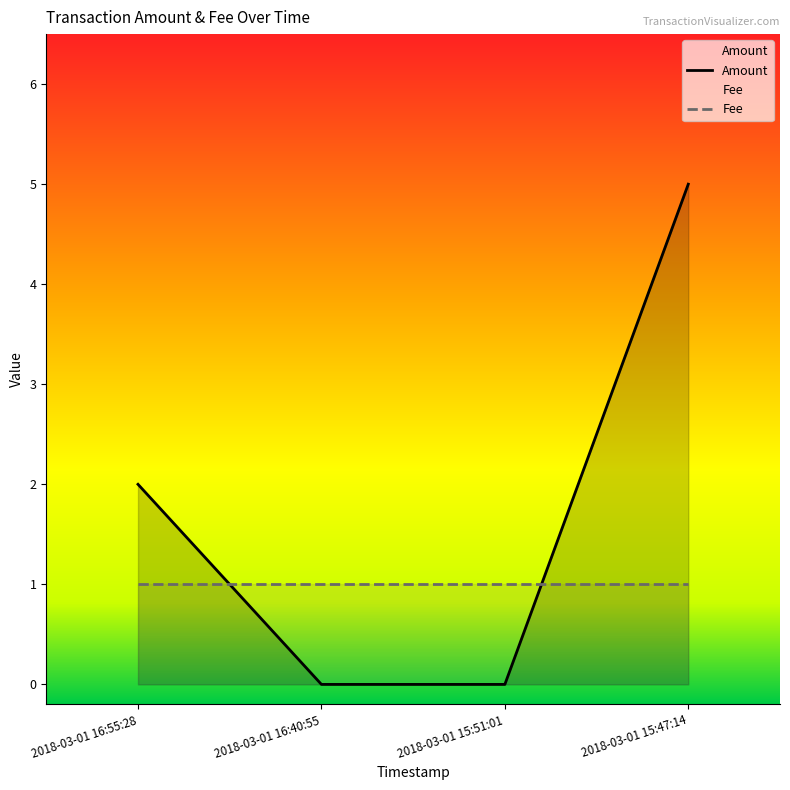

Where is the data nearest to the value 2?

2018-03-01 16:55:28